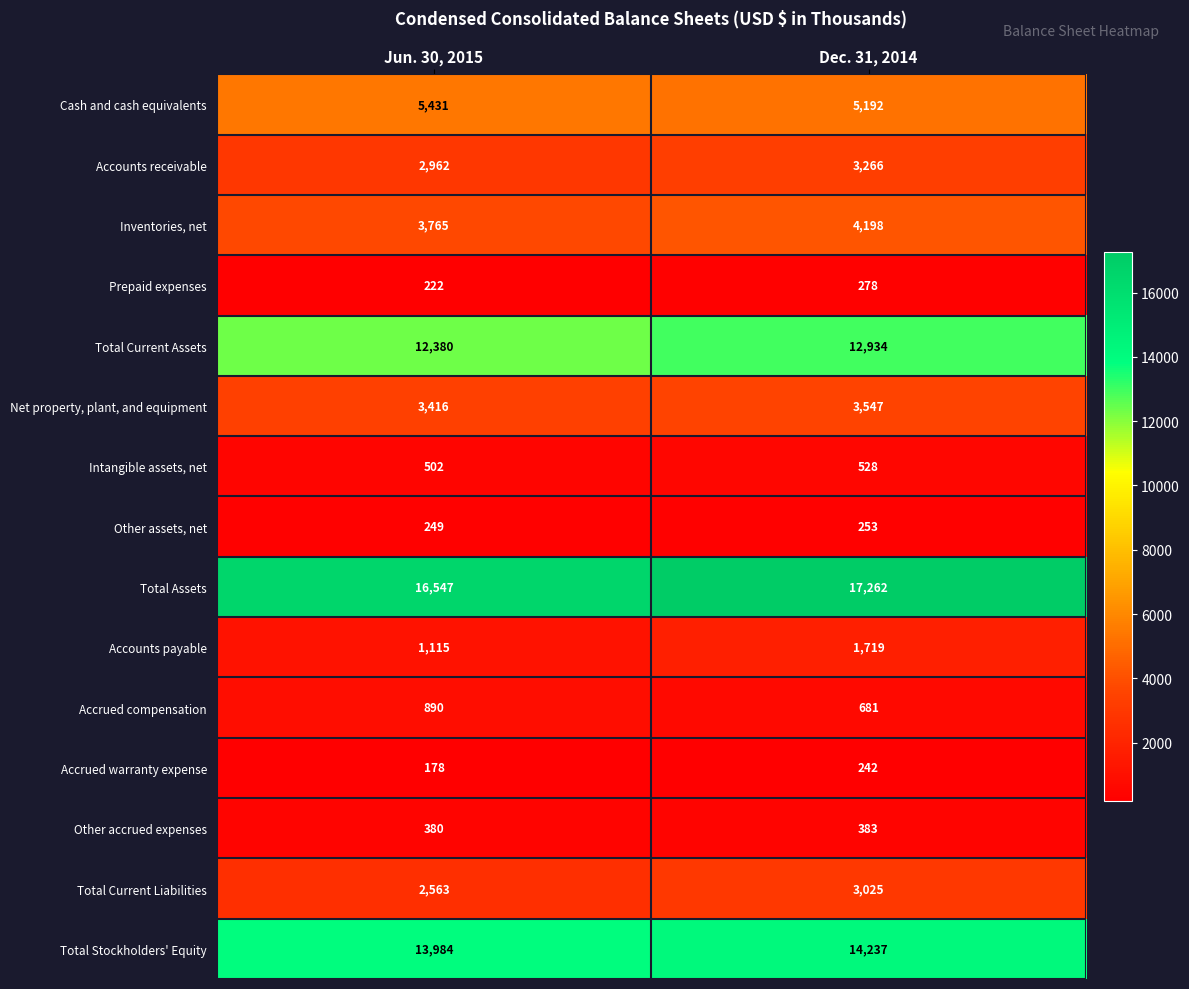

The Total Stockholders' Equity series shows 13984 at Jun. 30, 2015. True or false?

True